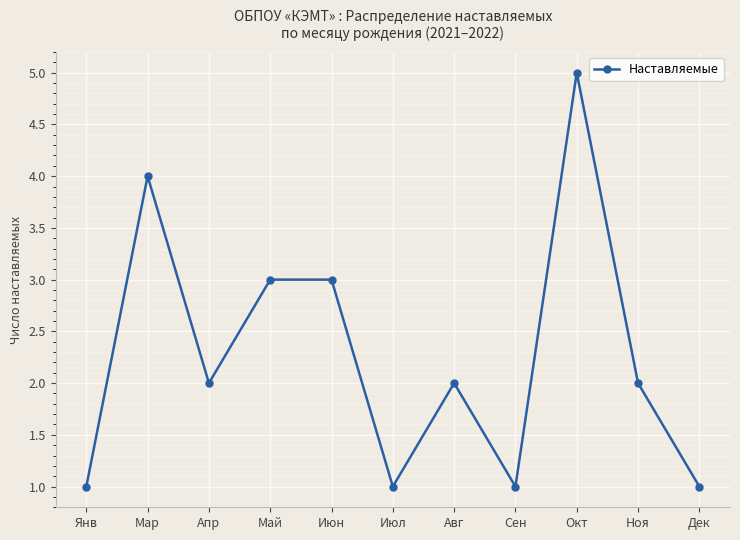

How many lines are shown in the chart?

1